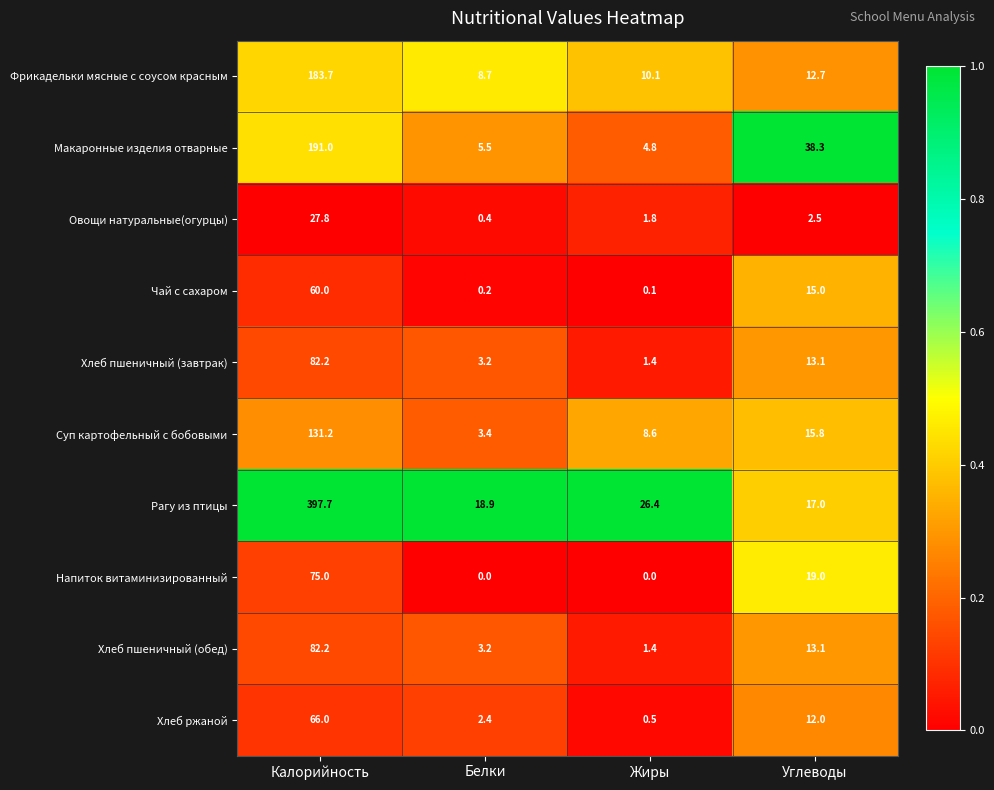

What is the greatest value displayed?

397.7